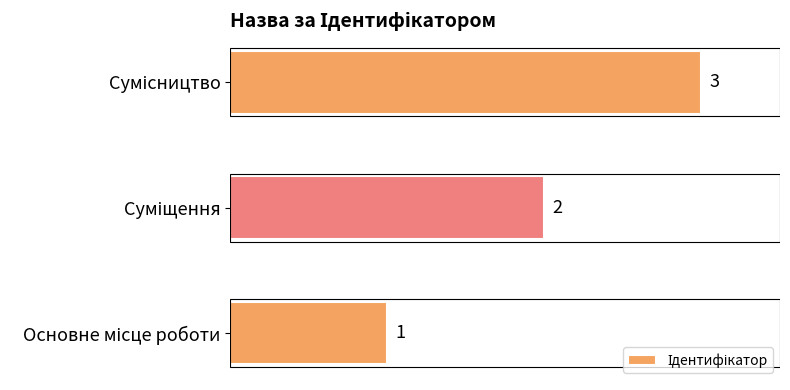

What is the greatest value displayed?

3